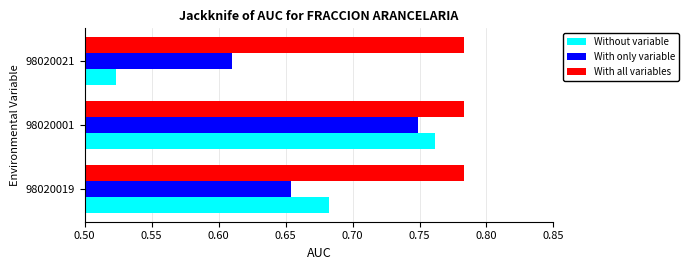

Is it true that With all variables equals 1.3 at 98020021?

False